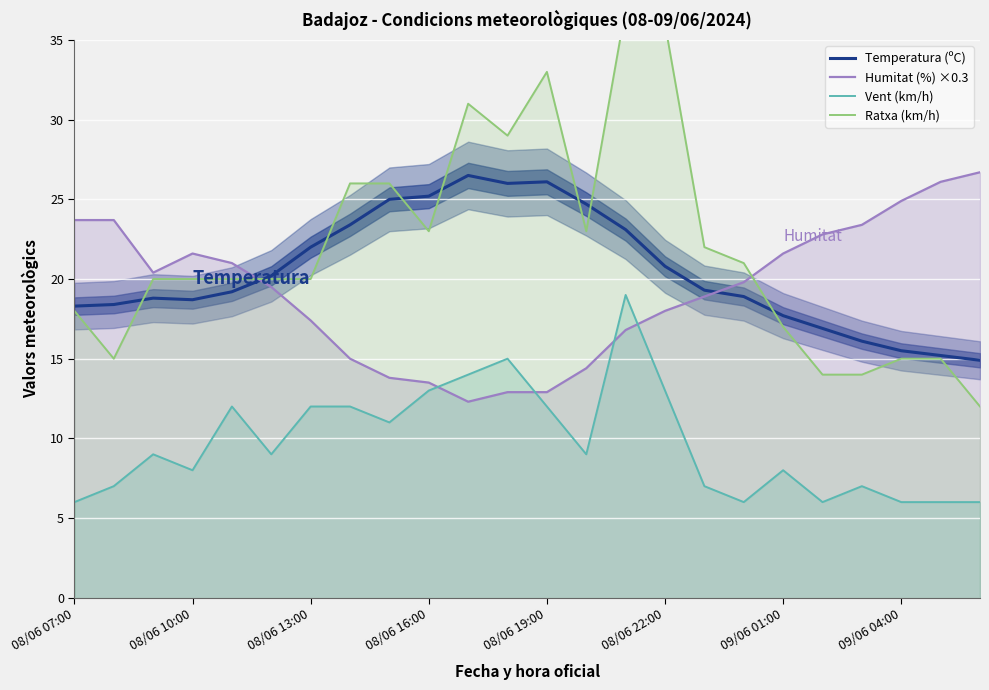

Is it true that Vent (km/h) equals 19.2 at 08/06 13:00?

False